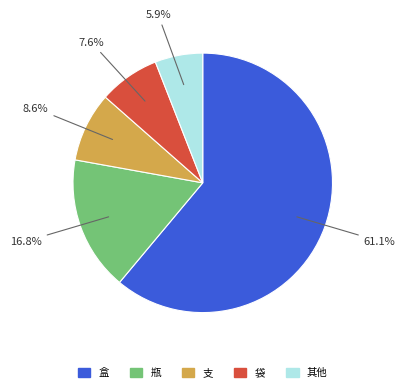

To the nearest percent, what is the difference between the largest and smallest slice percentages?

55%